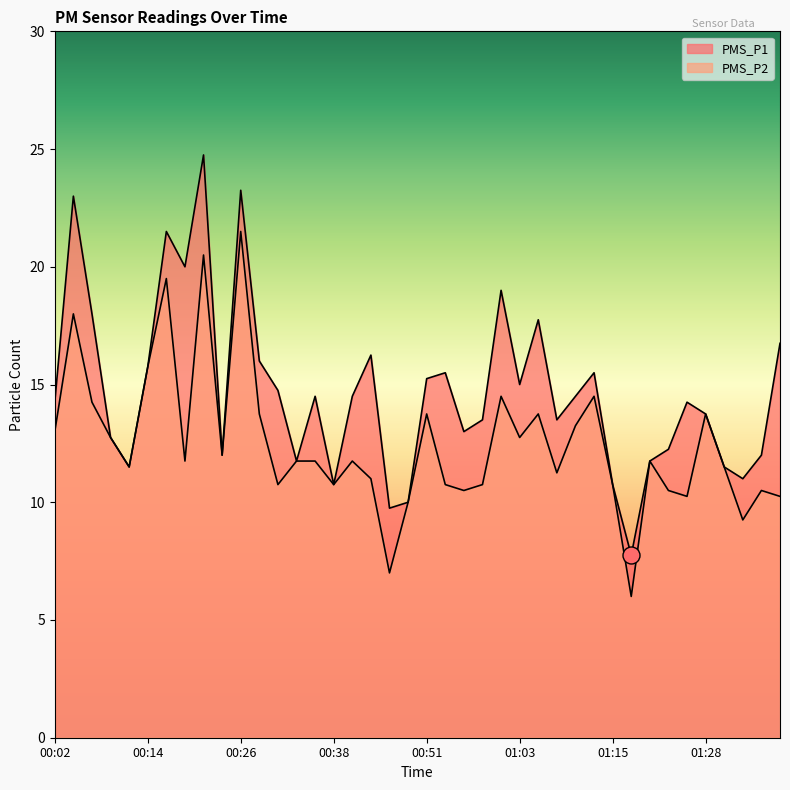

What are all the series names shown in the legend?

PMS_P1, PMS_P2